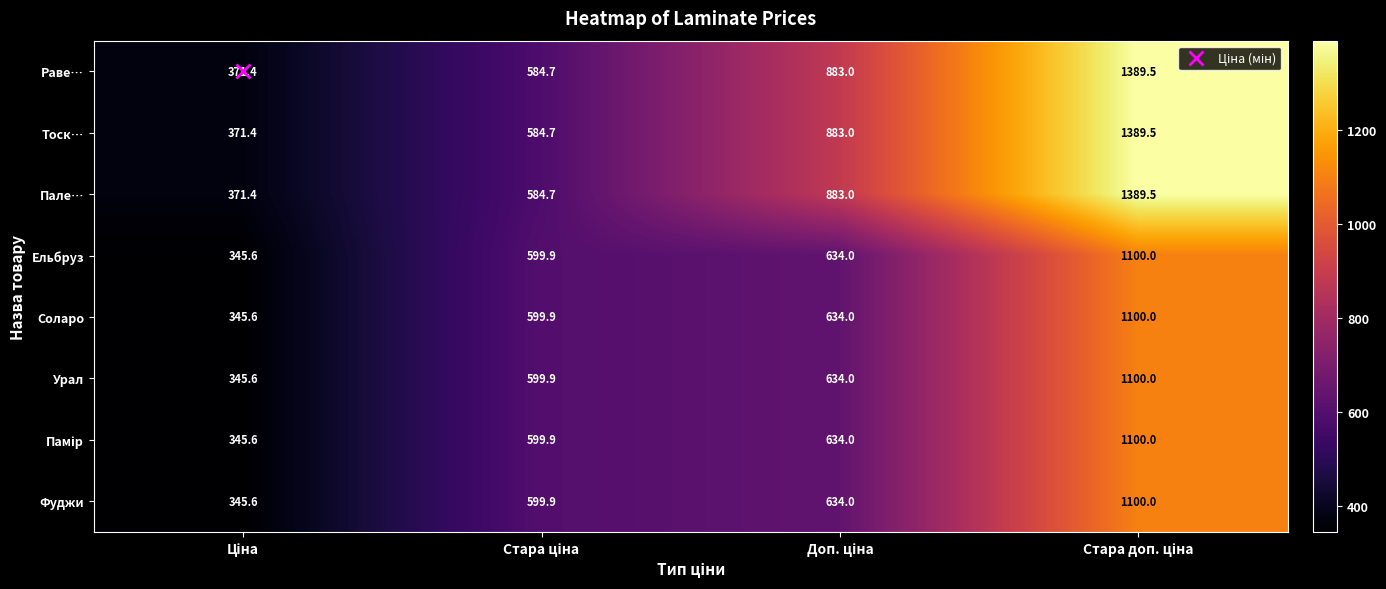

What is the highest value of the Пале… series?

1389.5